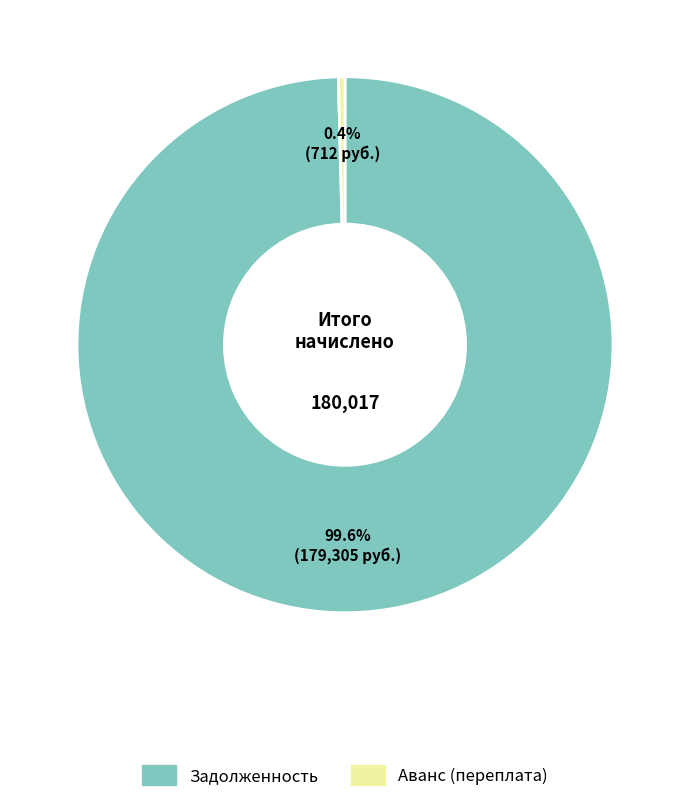

Is there any slice that represents more than half of the pie?

Yes